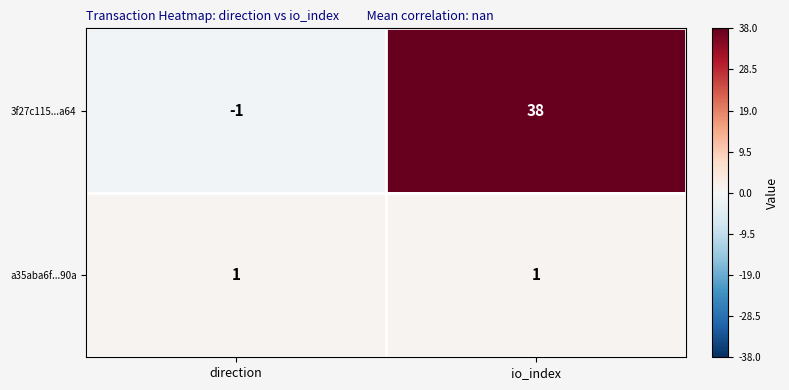

Which series has the largest total across all categories?

3f27c115...a64